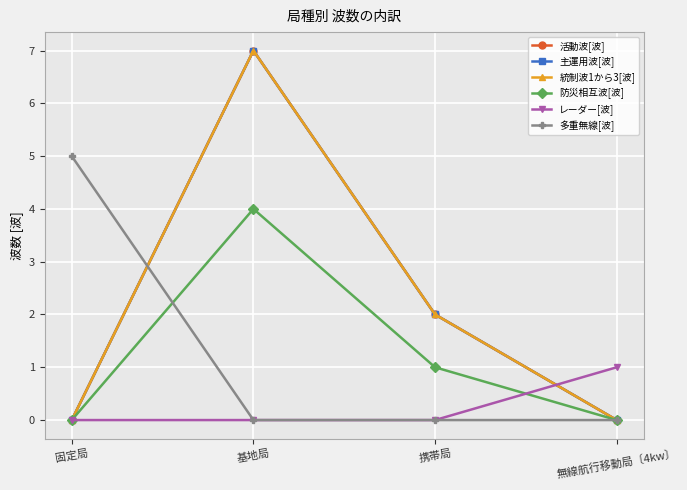

Between 固定局 and 携帯局, which series saw the biggest shift?

多重無線[波]